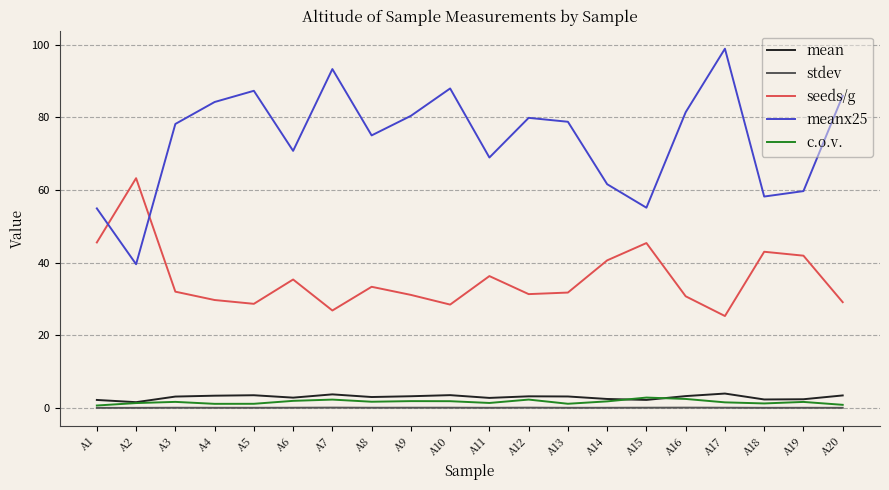

True or false: c.o.v. has a value of 1.7 at A3.

True